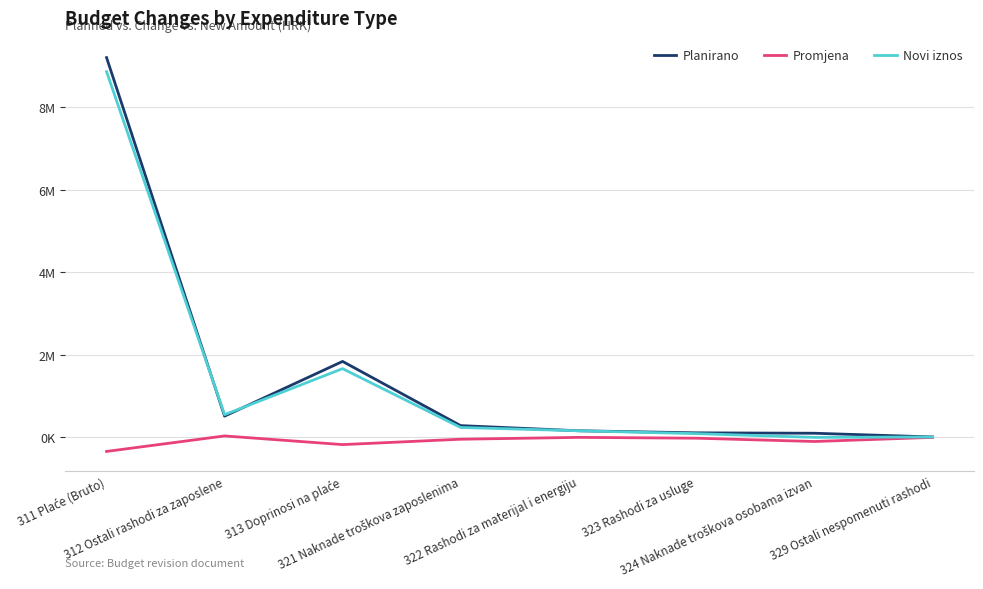

Does the chart display data point markers on the line(s)?

No